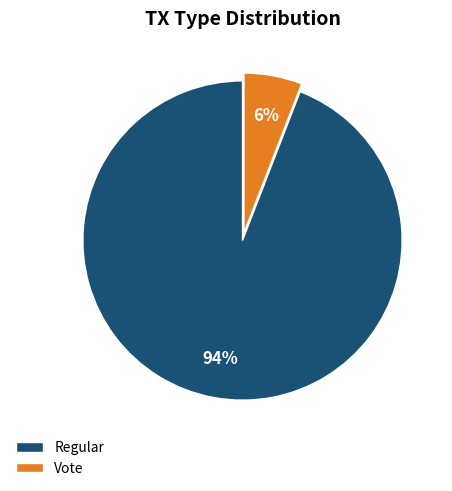

Is there a majority slice in this chart?

Yes